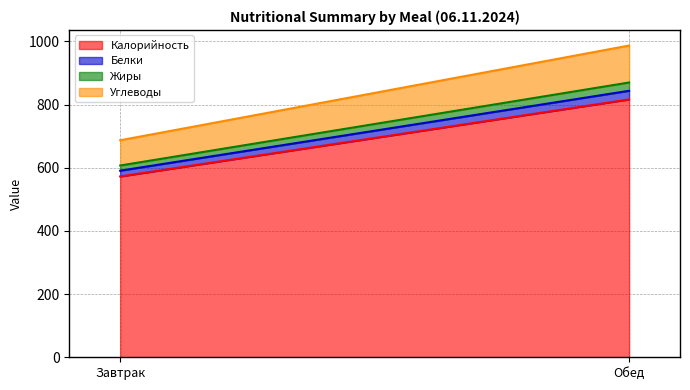

Which series has the largest total across all categories?

Калорийность